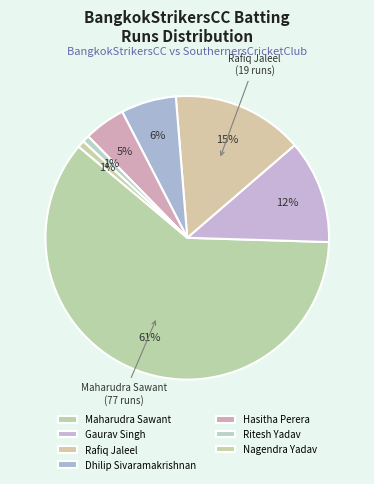

What portion of the pie excludes Rafiq Jaleel?

85.0%